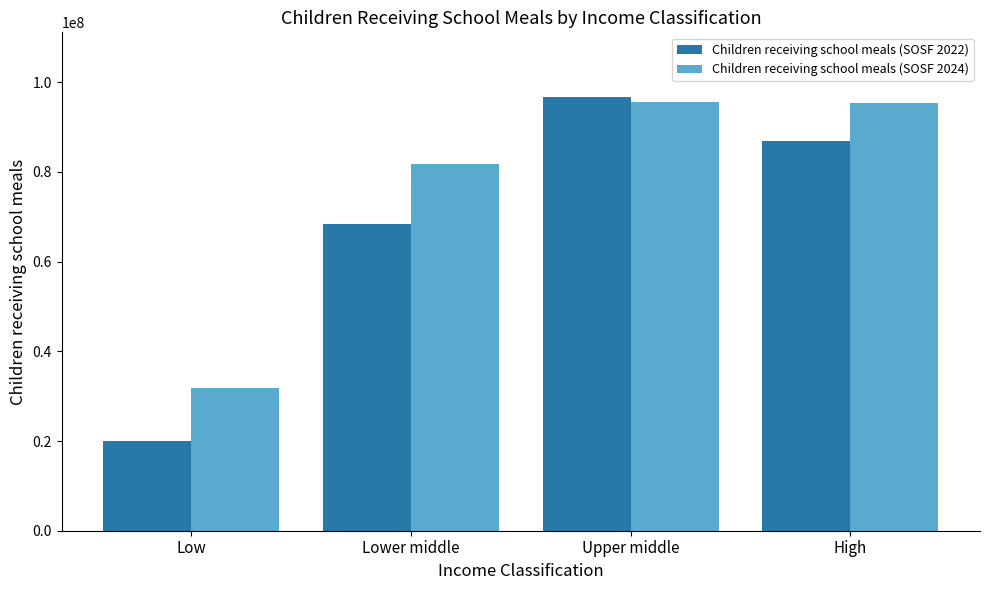

What position from the left is Upper middle?

3